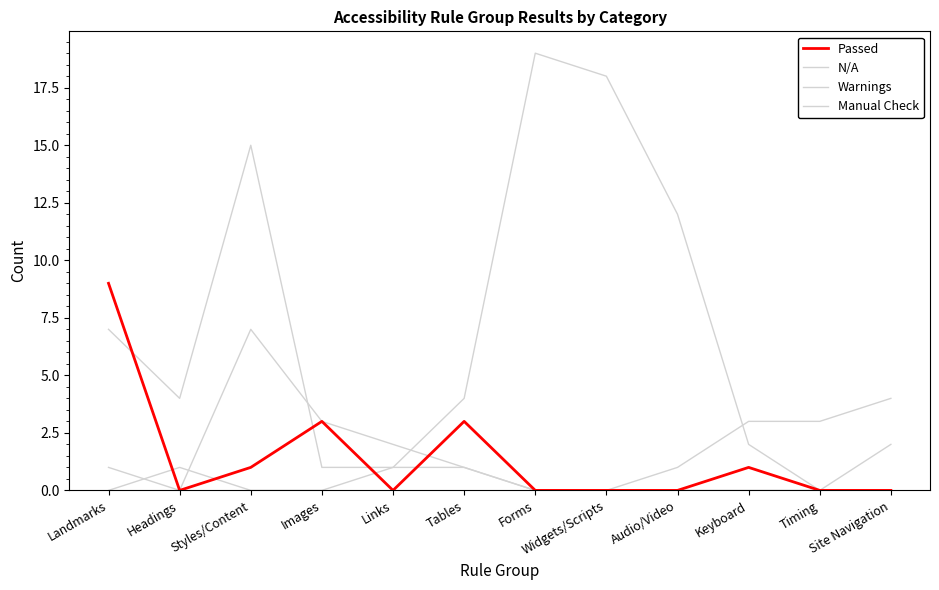

Does the chart display data point markers on the line(s)?

No